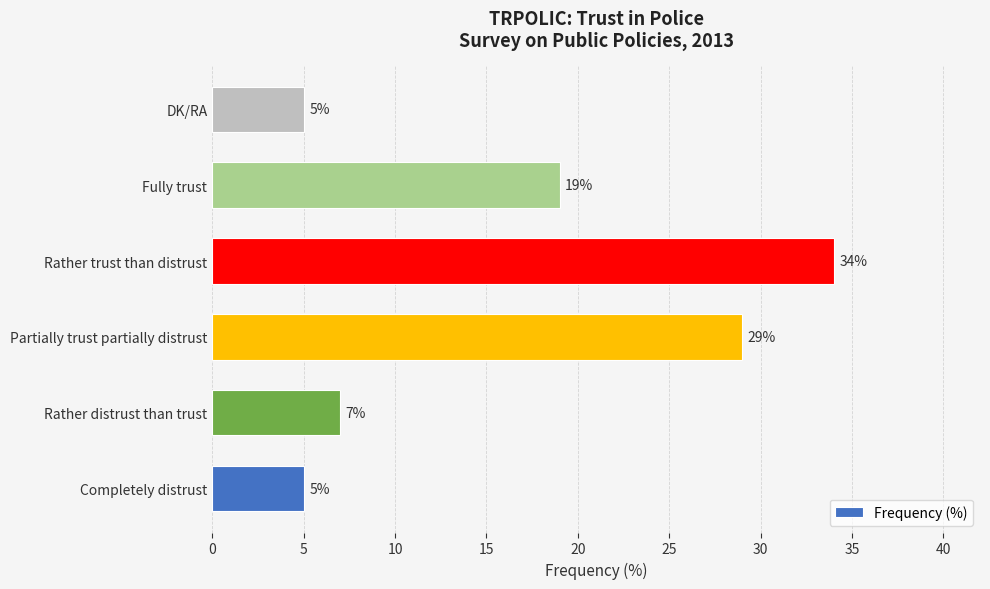

True or false: the data shows 10 at Rather trust than distrust.

False